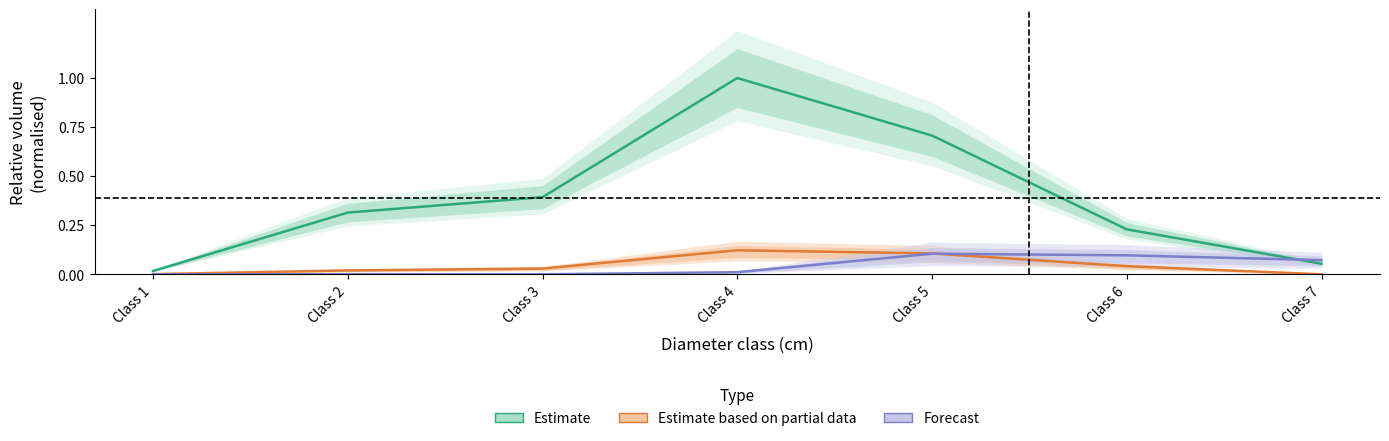

Reading right to left, what are all the values shown in this chart?

Estimate: Class 7=0.1	Class 6=0.2	Class 5=0.7	Class 4=1.0	Class 3=0.4	Class 2=0.3	Class 1=0.0
Estimate based on partial data: Class 7=0.0	Class 6=0.0	Class 5=0.1	Class 4=0.1	Class 3=0.0	Class 2=0.0	Class 1=0.0
Forecast: Class 7=0.1	Class 6=0.1	Class 5=0.1	Class 4=0.0	Class 3=0.0	Class 2=0.0	Class 1=0.0